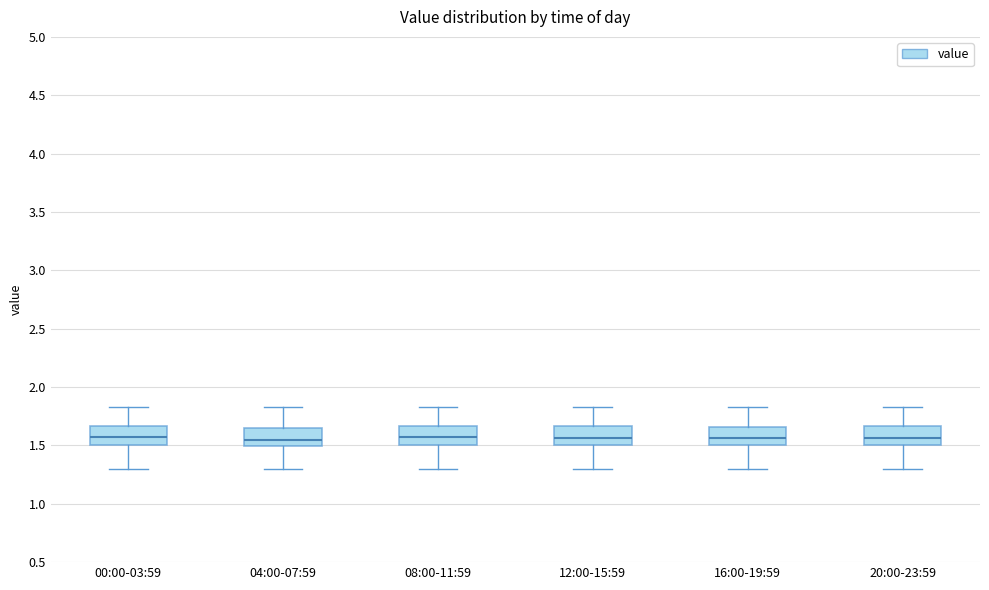

Where does the lower whisker of the box for 00:00-03:59 end on the y-axis? The values are not printed on the chart, so give them approximately, as read against the axis.

1.30